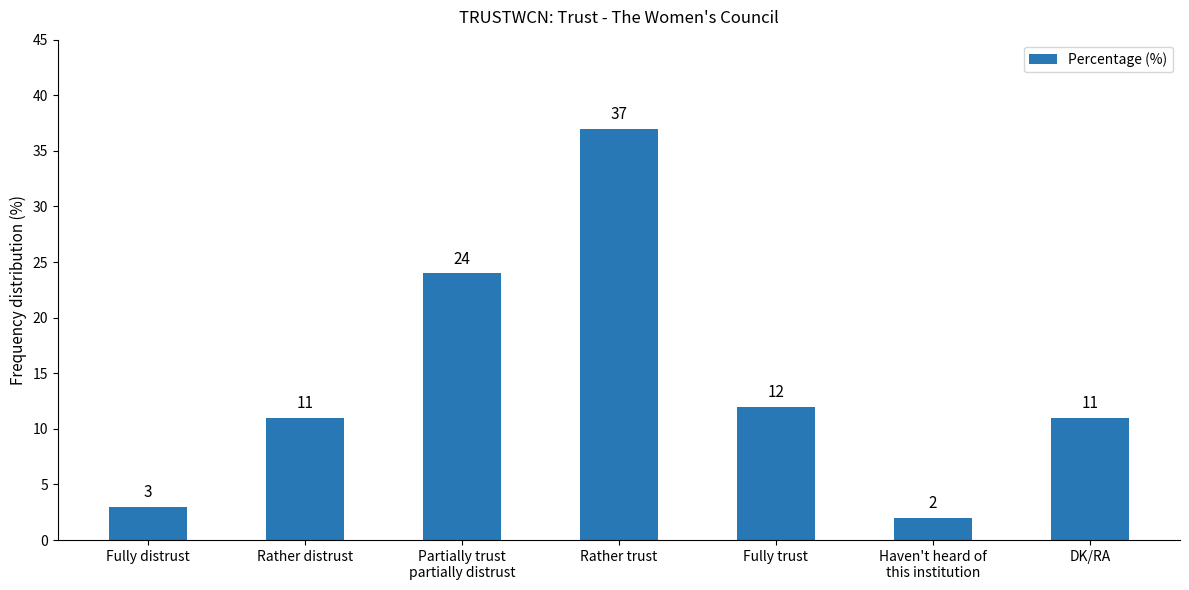

Where is the data nearest to the value 19?

Partially trust
partially distrust